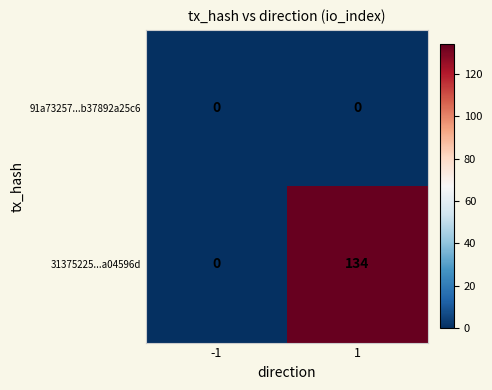

Between -1 and 1, which series saw the biggest shift?

31375225...a04596d